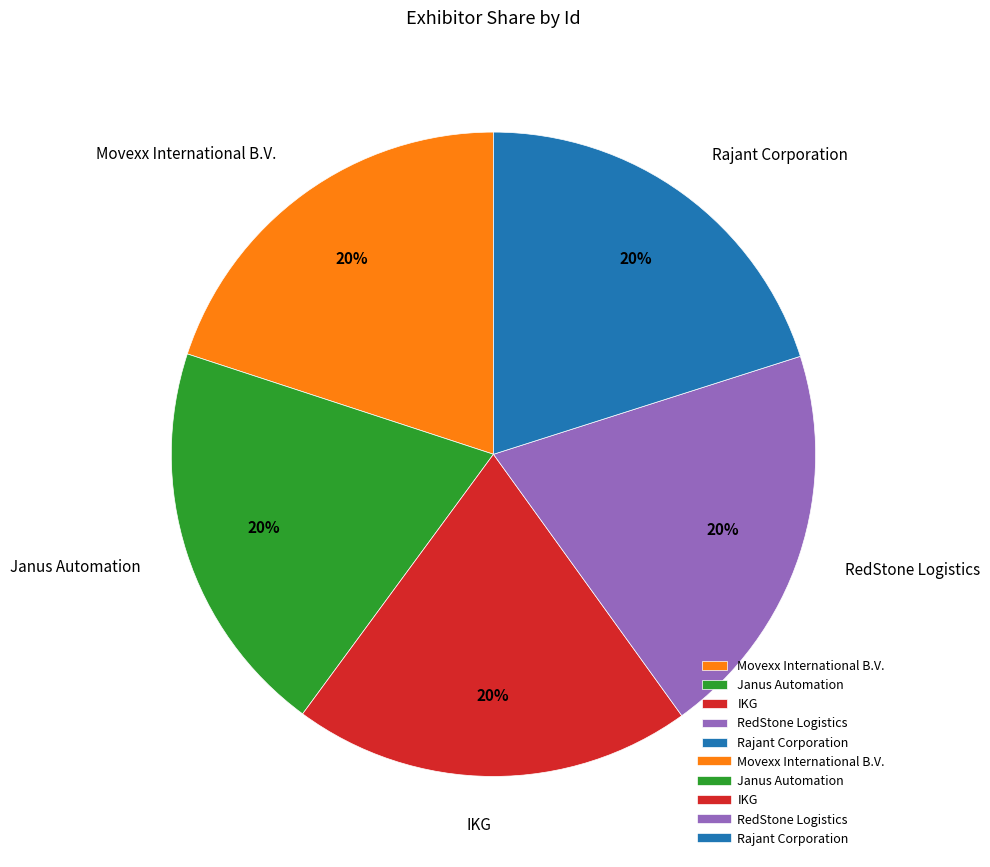

What percentage is the IKG slice, to the nearest percent?

20%